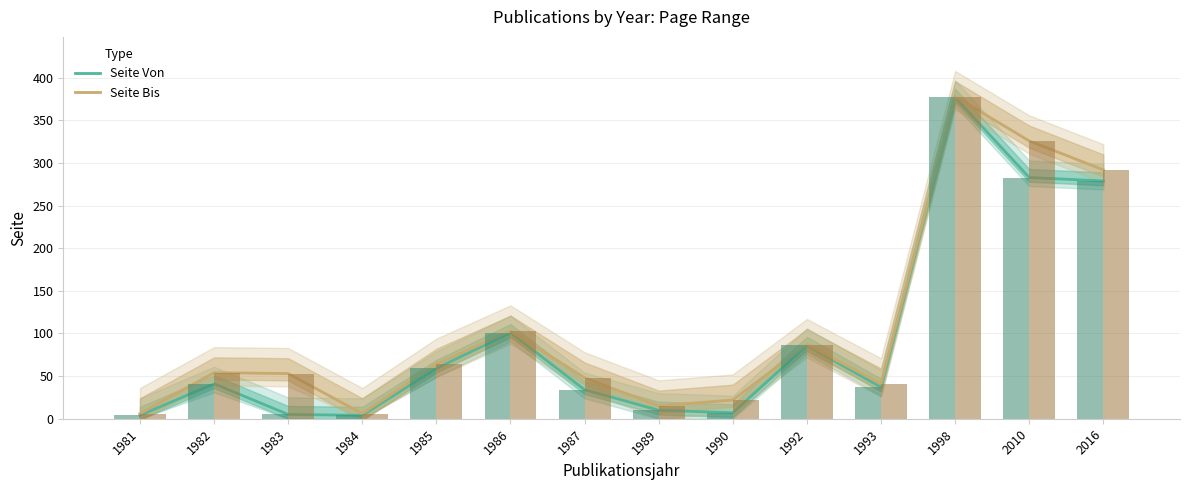

List the labels in order of Seite Bis value, largest first.

1998, 2010, 2016, 1986, 1992, 1985, 1982, 1983, 1987, 1993, 1990, 1989, 1981, 1984